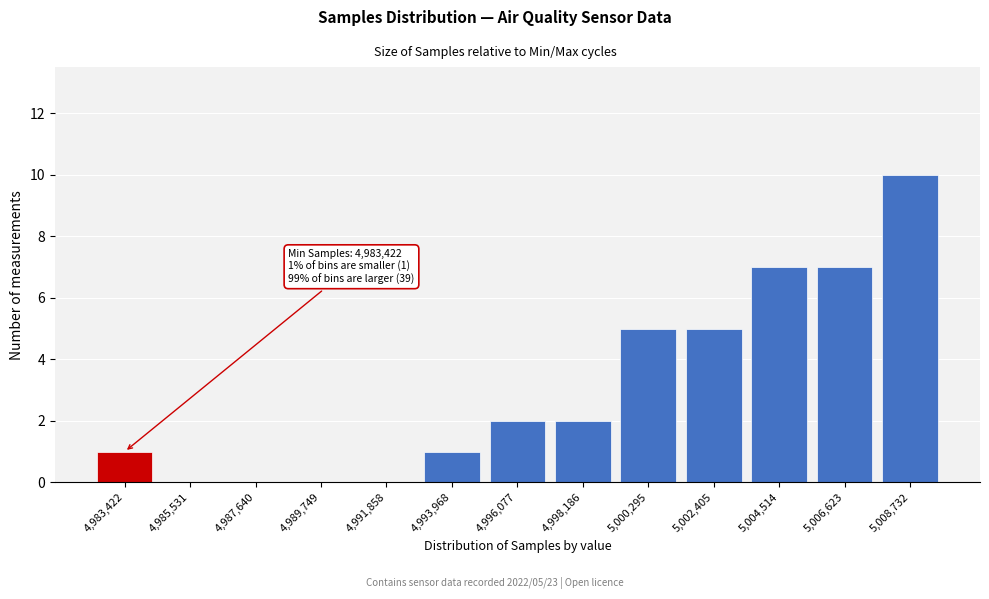

Reading right to left, list all the values displayed in this chart.

5,008,732=10	5,006,623=7	5,004,514=7	5,002,405=5	5,000,295=5	4,998,186=2	4,996,077=2	4,993,968=1	4,991,858=0	4,989,749=0	4,987,640=0	4,985,531=0	4,983,422=1